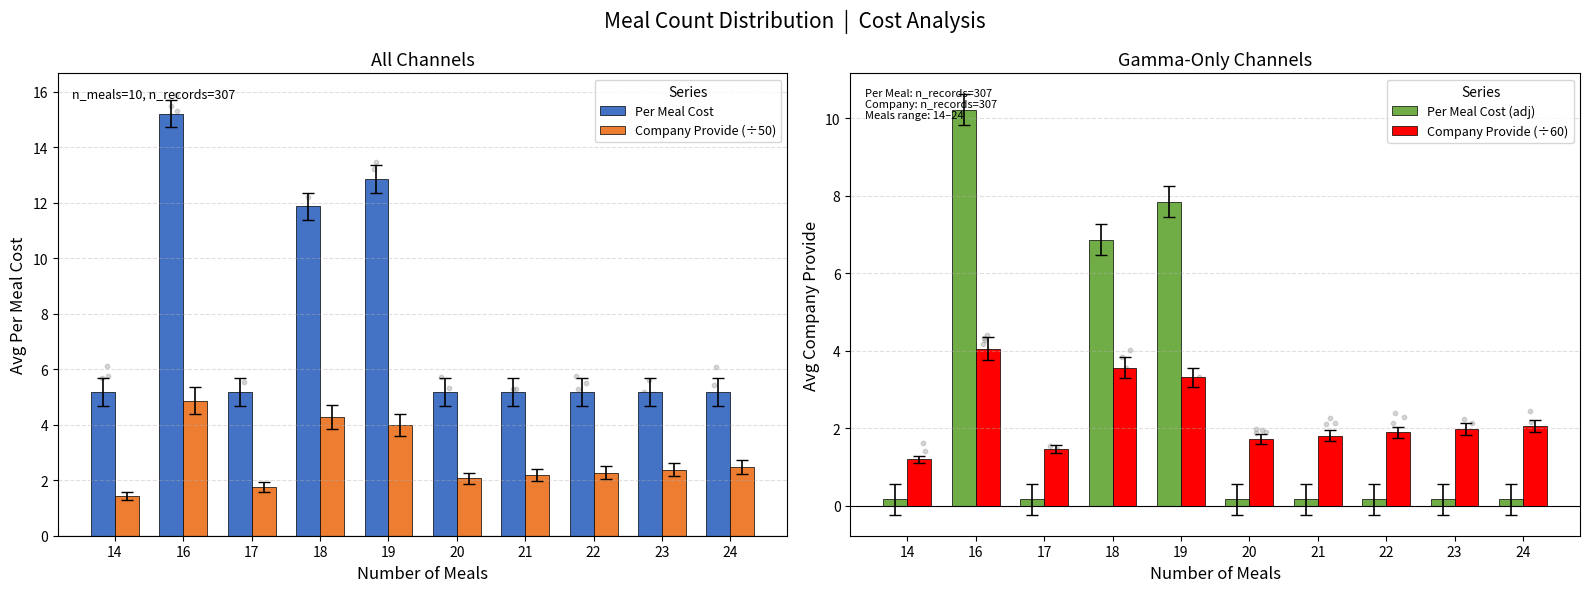

Is the value of Per Meal Cost at 19 greater than the value of Per Meal Cost (adj) at 19?

Yes